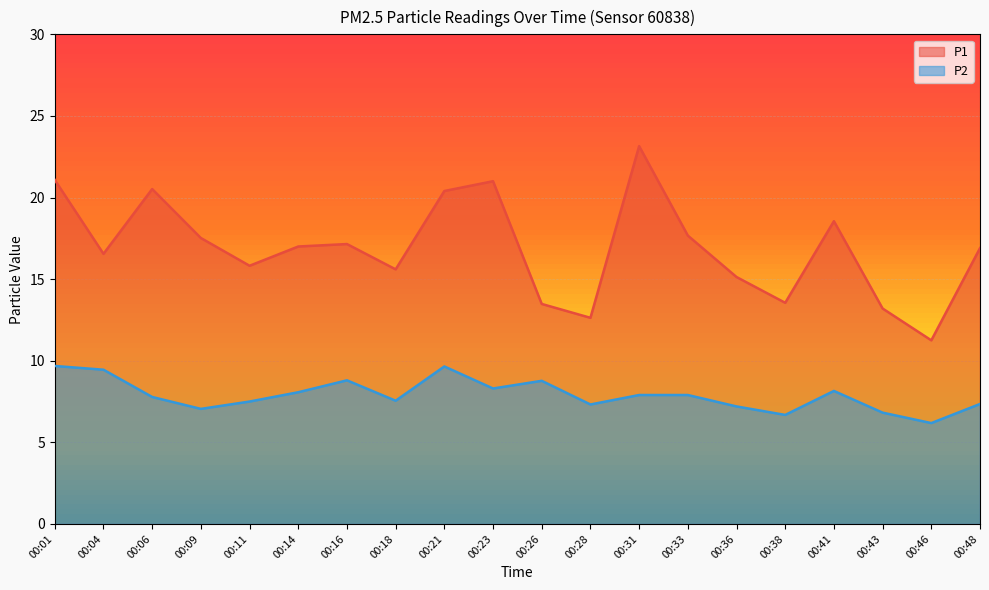

What is the difference between the highest and lowest values at 00:46?

5.1